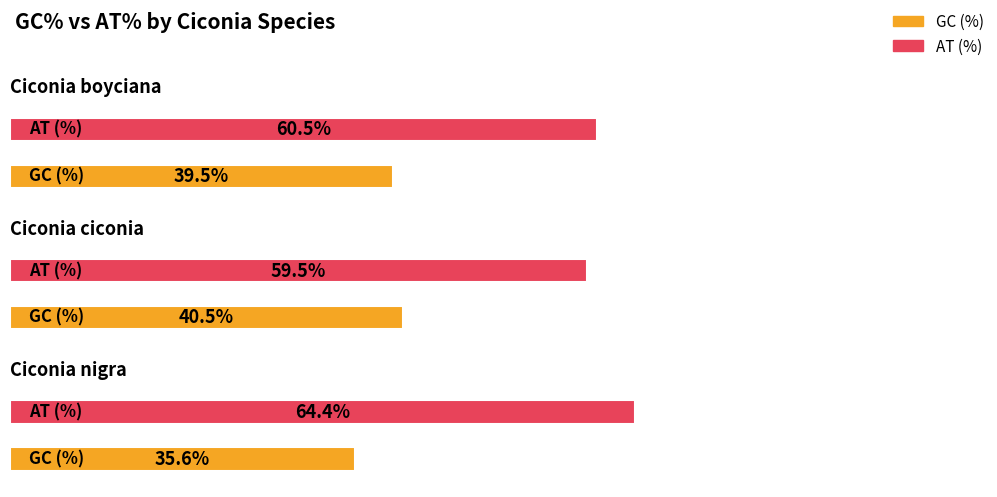

True or false: GC (%) has a value of 39.5 at Ciconia boyciana.

True